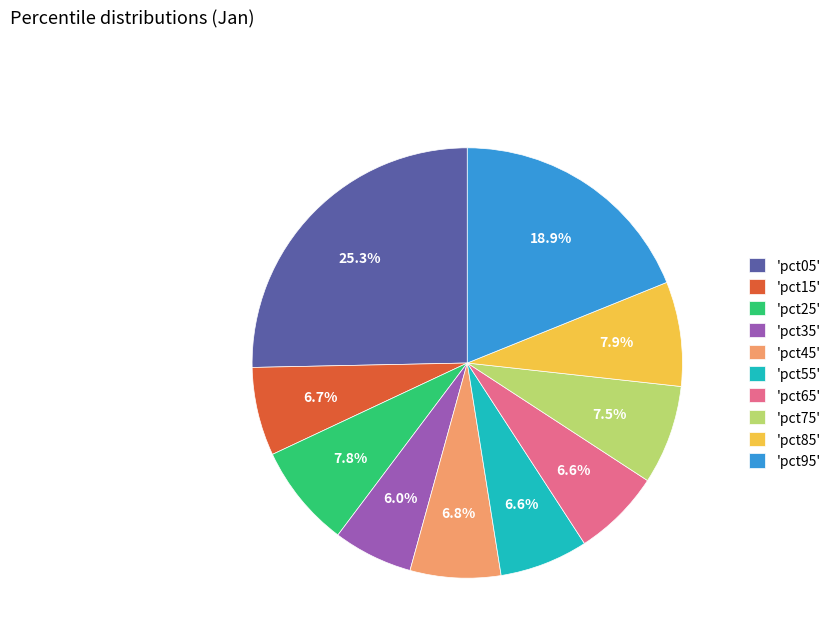

To the nearest percent, what is the average slice percentage?

10%